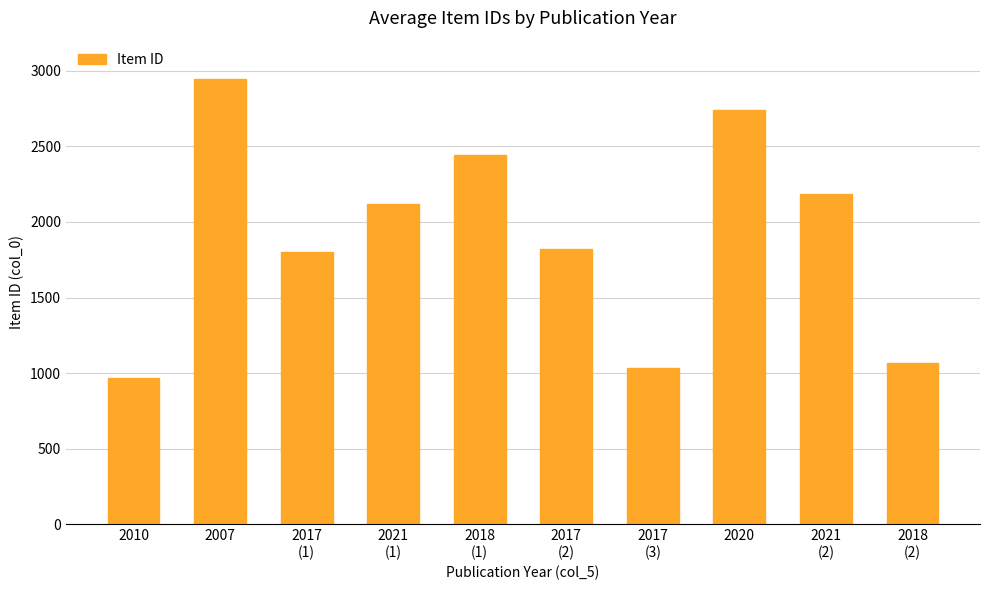

What is the smallest value displayed?

968